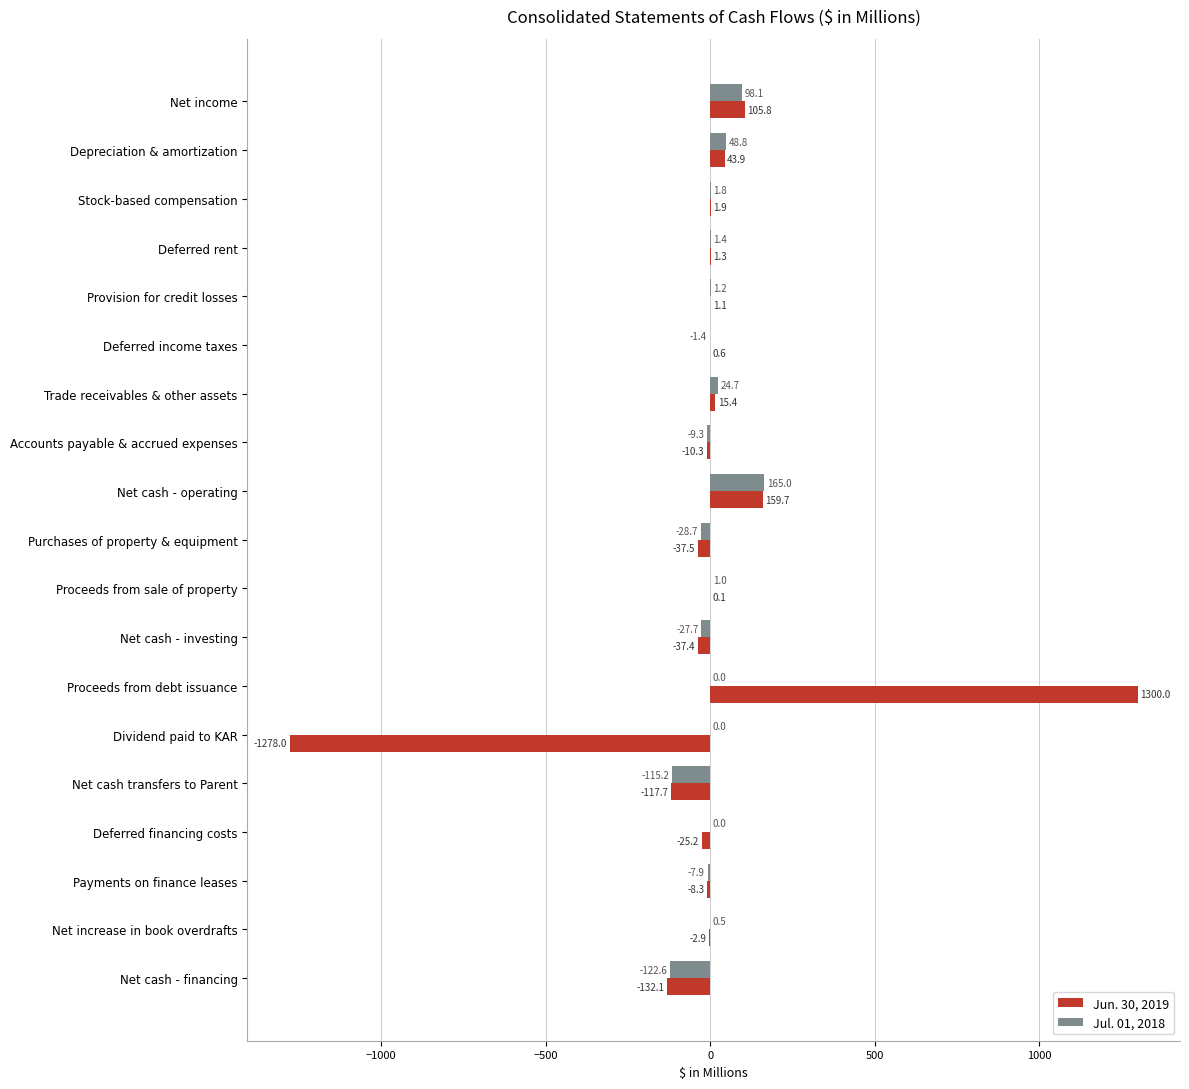

Which label corresponds to the largest value in the chart?

Proceeds from debt issuance